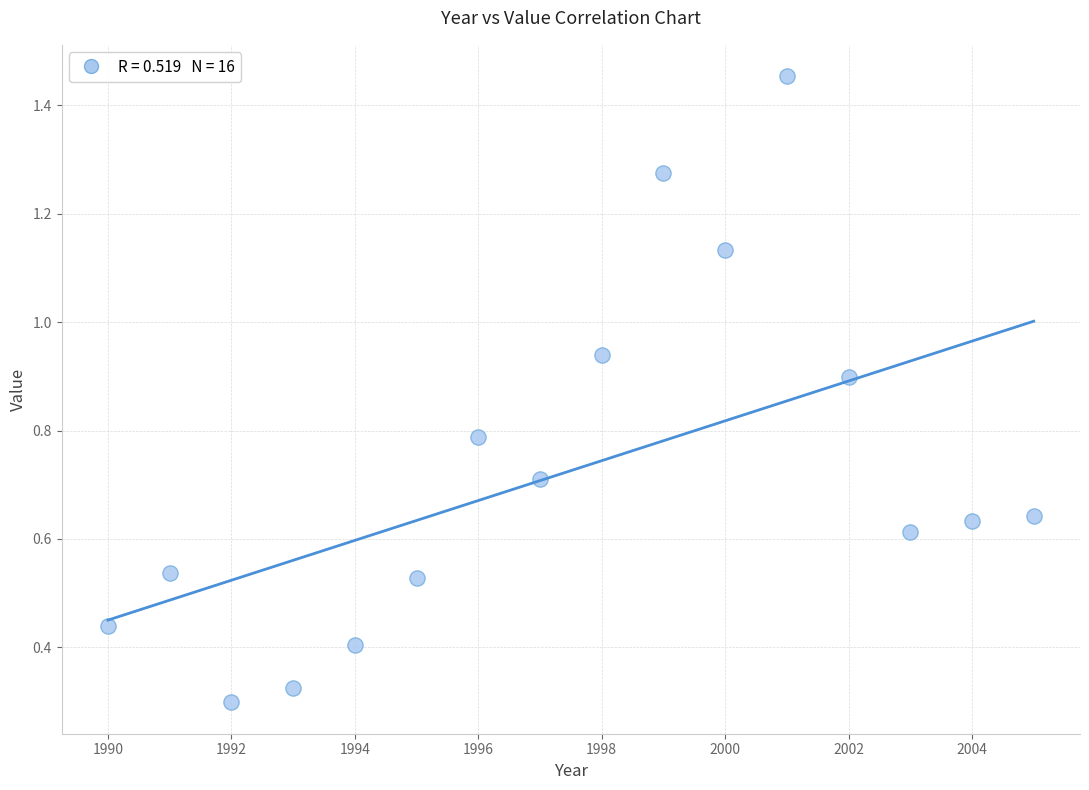

What is the range of X values (max minus min)?

15.0